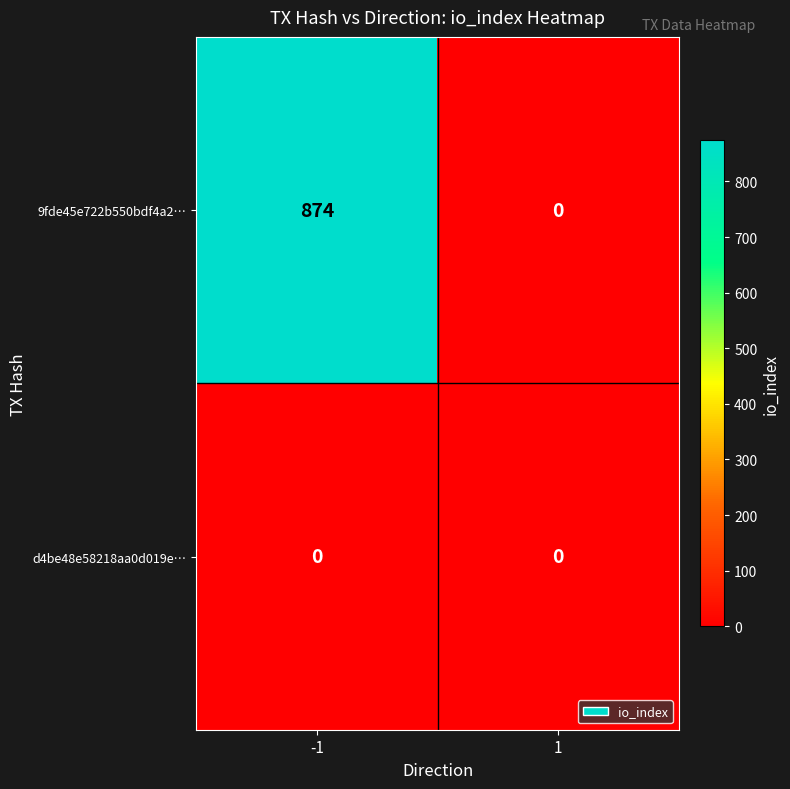

What is the difference between the maximum and minimum values in the 9fde45e722b550bdf4a2… series?

874